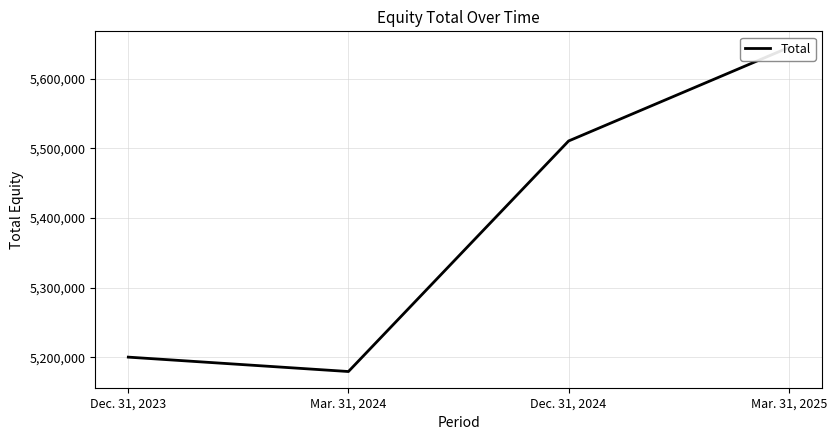

Where is the data nearest to the value 5412197?

Dec. 31, 2024